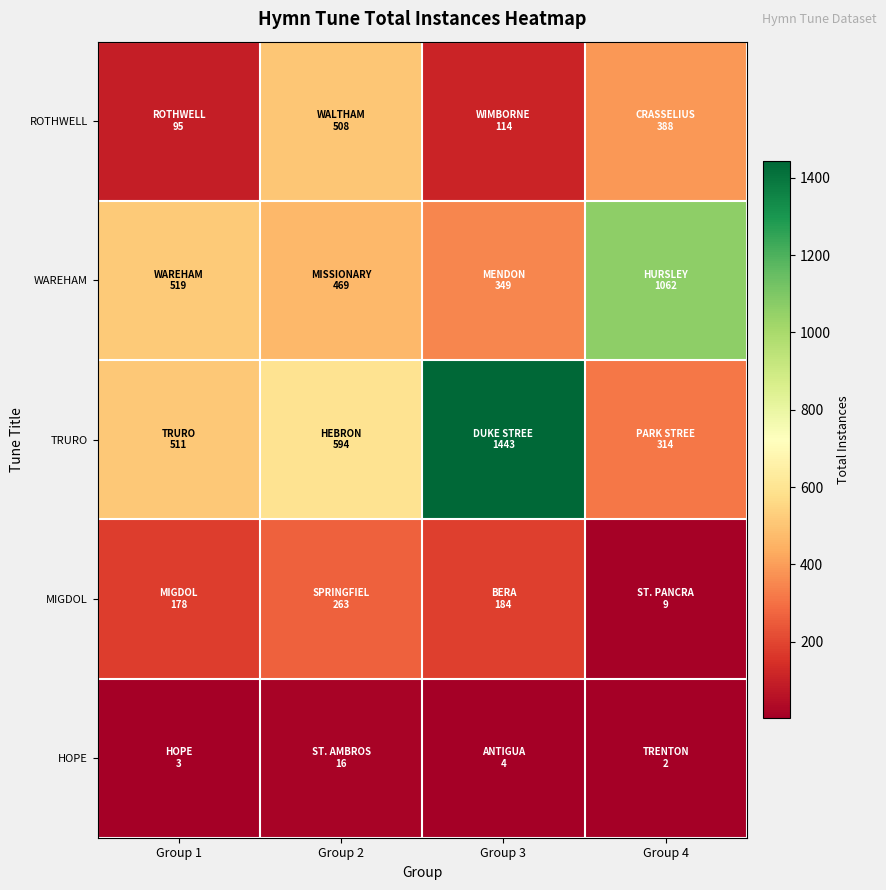

Which series has the largest total across all categories?

TRURO